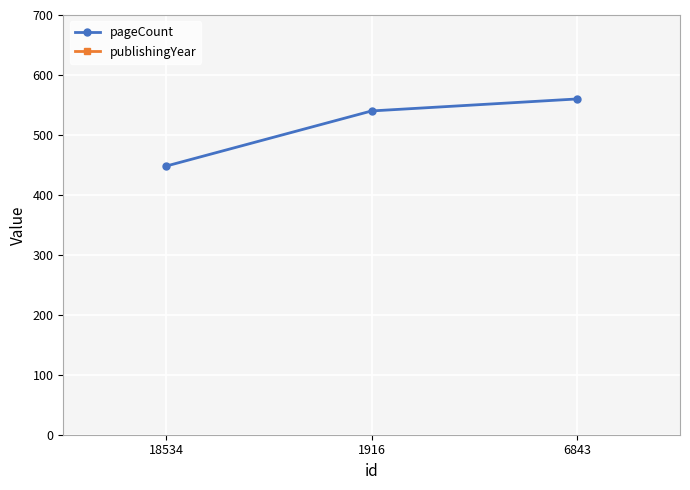

Which series has the largest total across all categories?

publishingYear